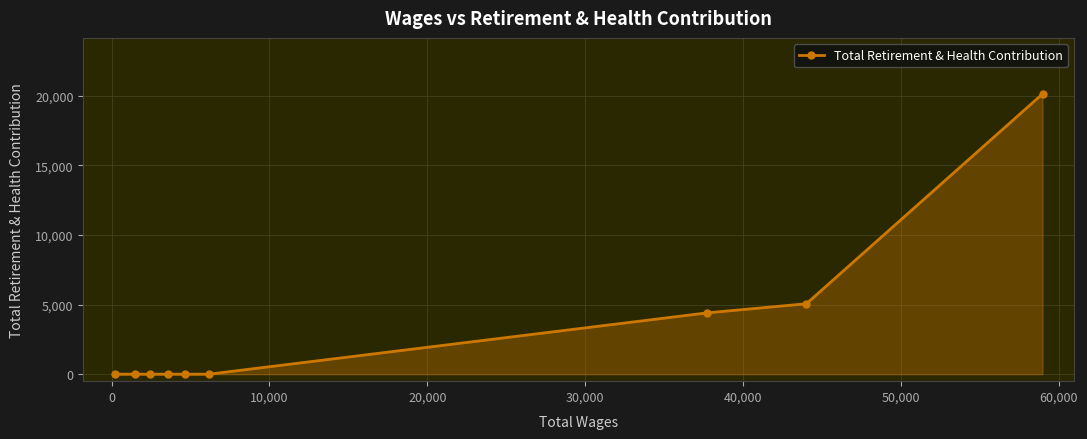

How many distinct data groups are displayed?

1